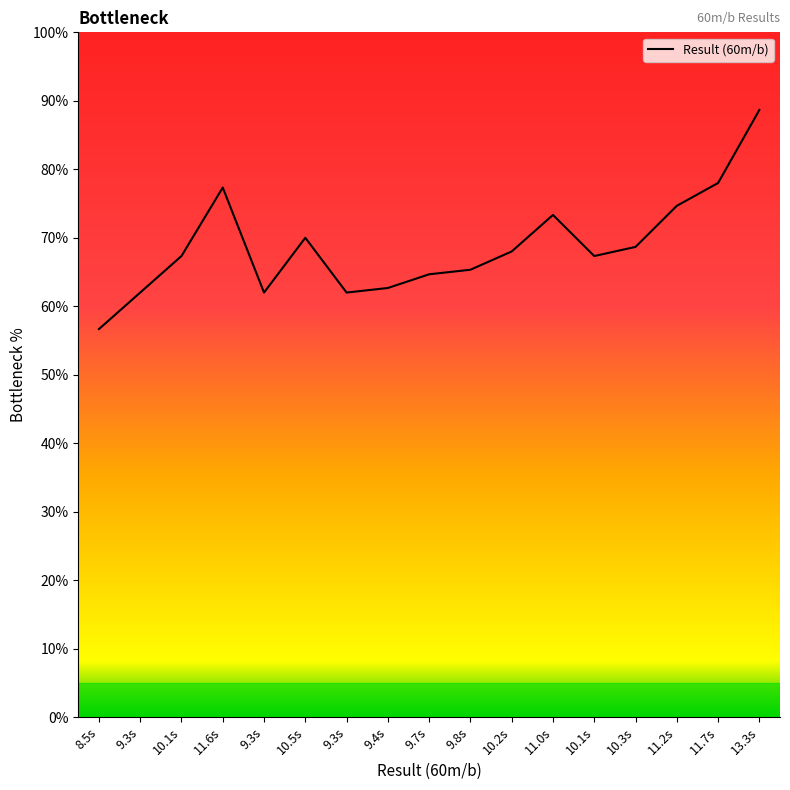

How many lines are shown in the chart?

1